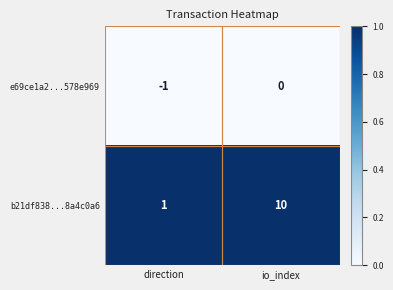

What is the spread (max minus min) of values at io_index?

10